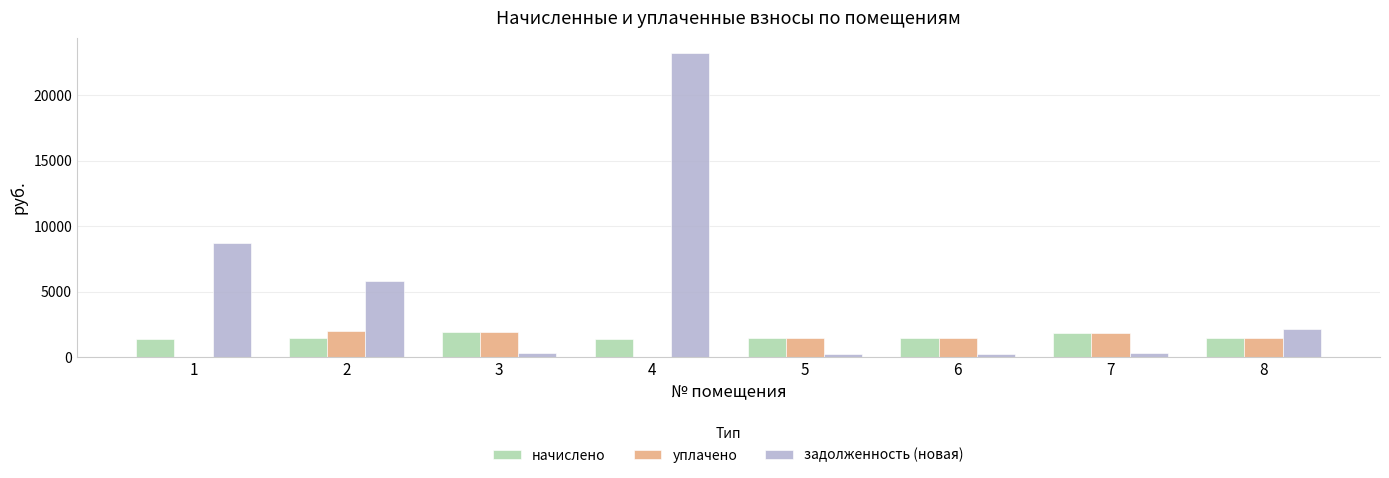

Which series changed the most between 4 and 7?

задолженность (новая)